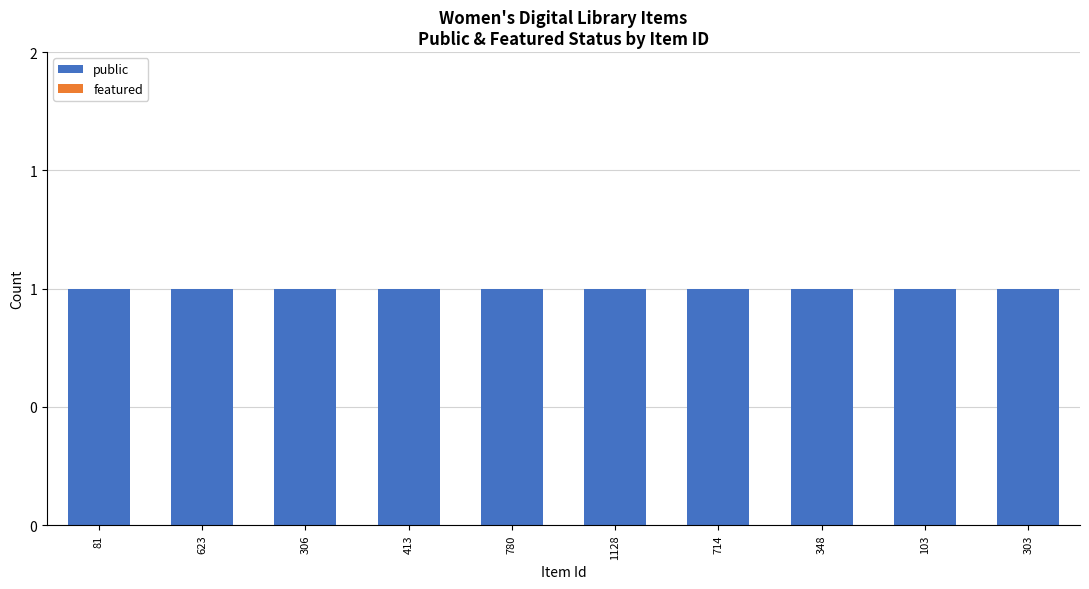

What is the spread (max minus min) of values at 303?

1